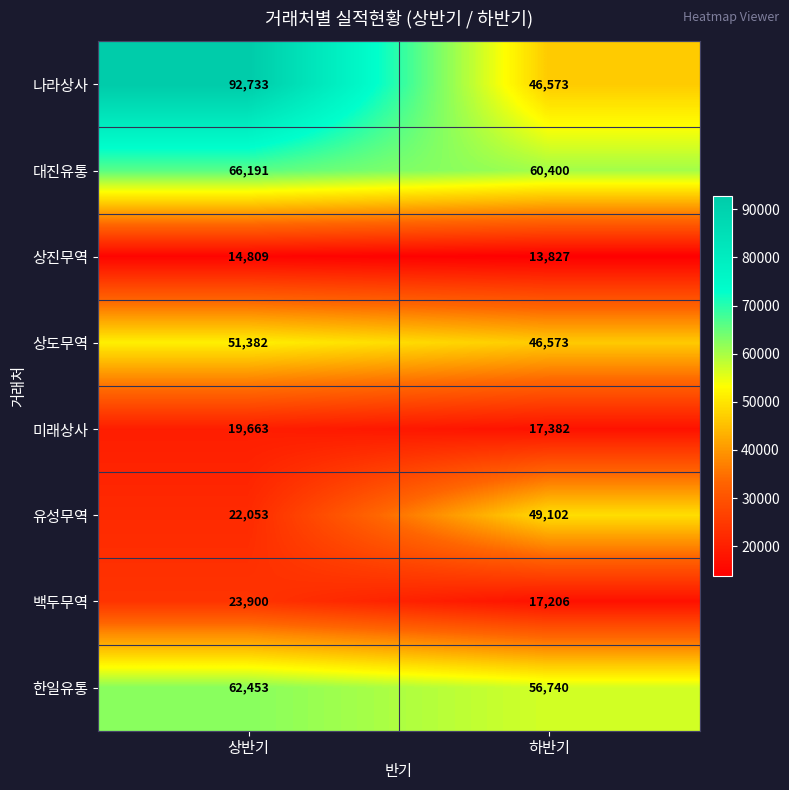

At which category is the sum across all series the highest?

상반기